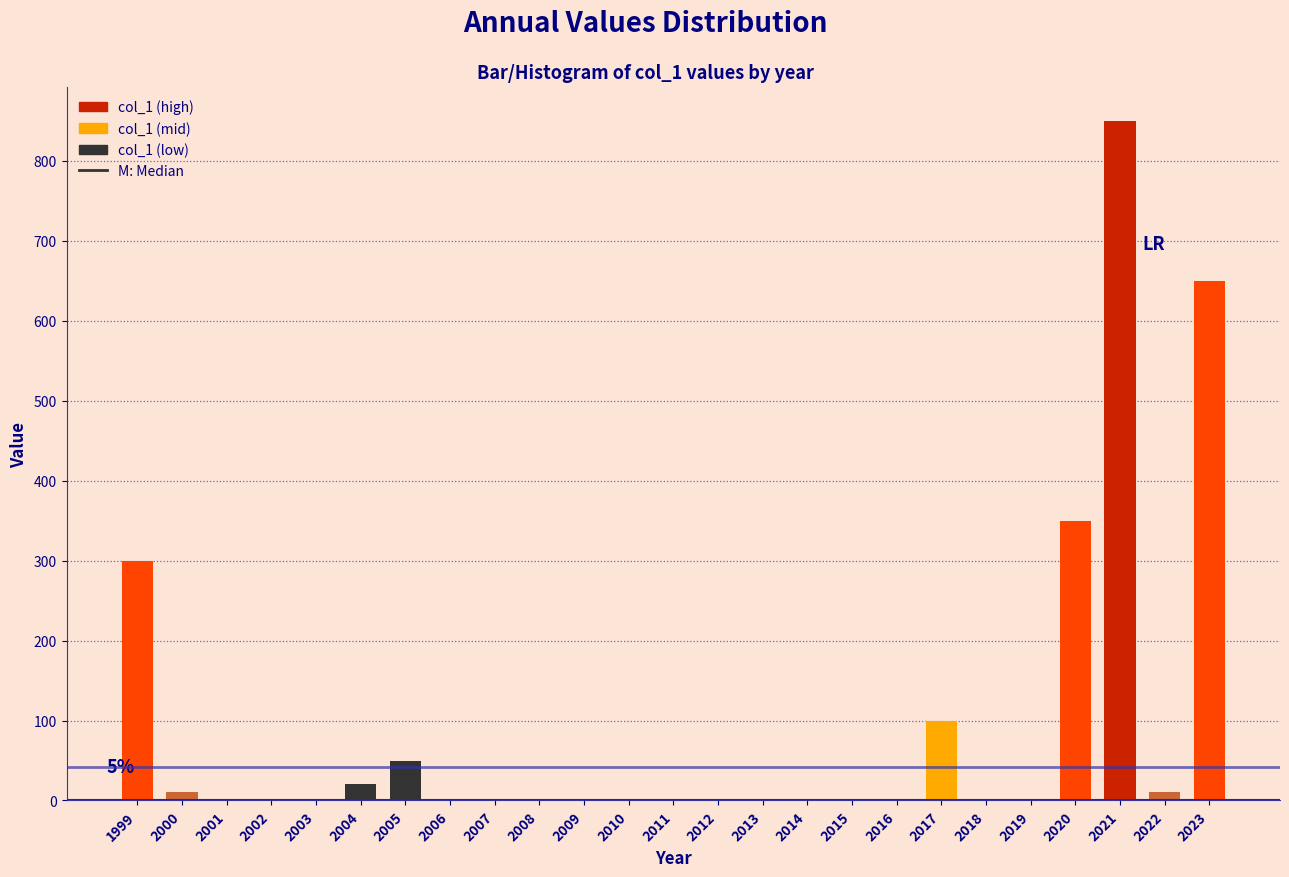

Reading left to right, extract all data points from this chart.

1999=300	2000=10	2001=0	2002=0	2003=0	2004=20	2005=50	2006=0	2007=0	2008=0	2009=0	2010=0	2011=0	2012=0	2013=0	2014=0	2015=0	2016=0	2017=100	2018=0	2019=0	2020=350	2021=850	2022=10	2023=650